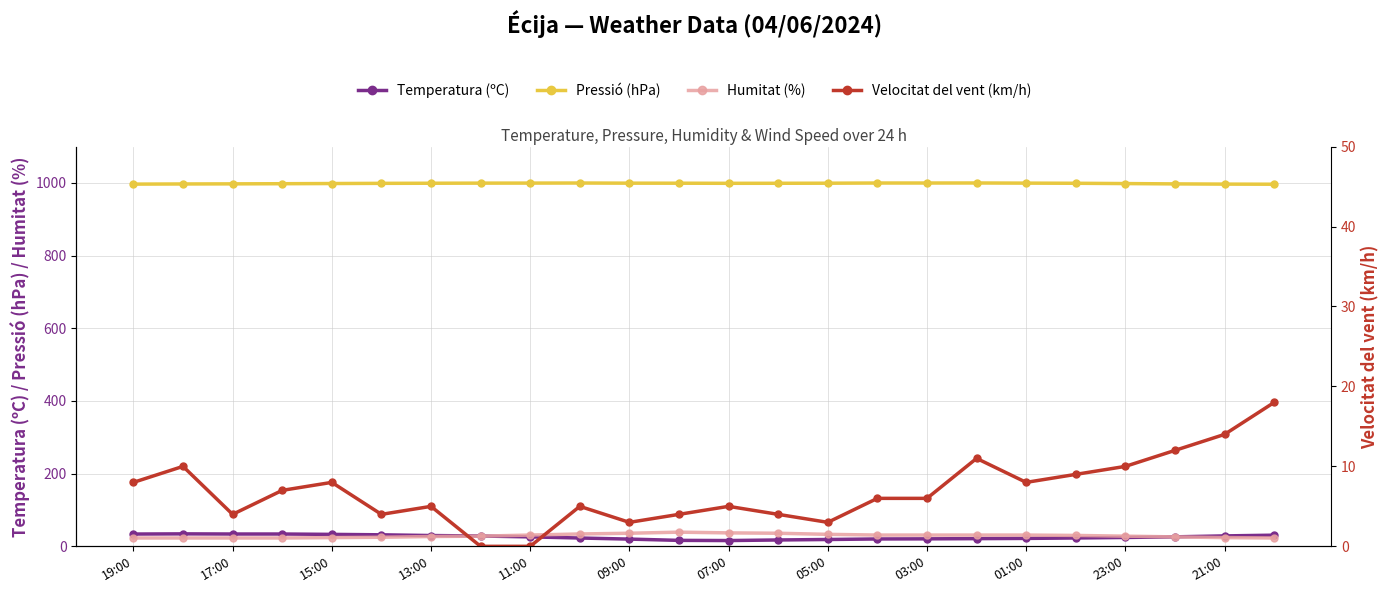

Is it true that Velocitat del vent (km/h) equals 15.5 at 17:00?

False